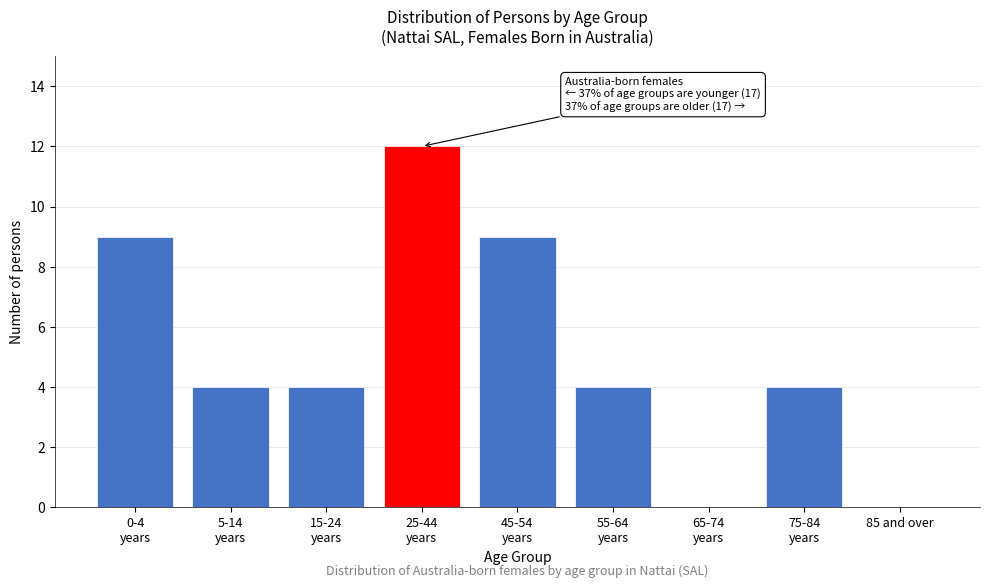

What is the greatest value displayed?

12